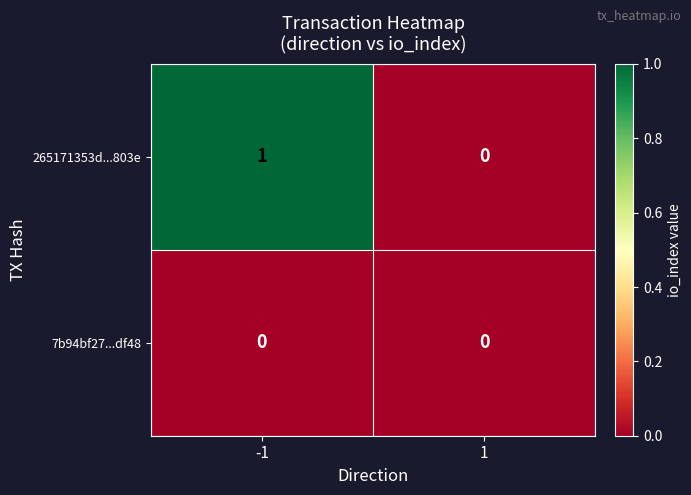

Which series has the widest spread of values?

265171353d...803e